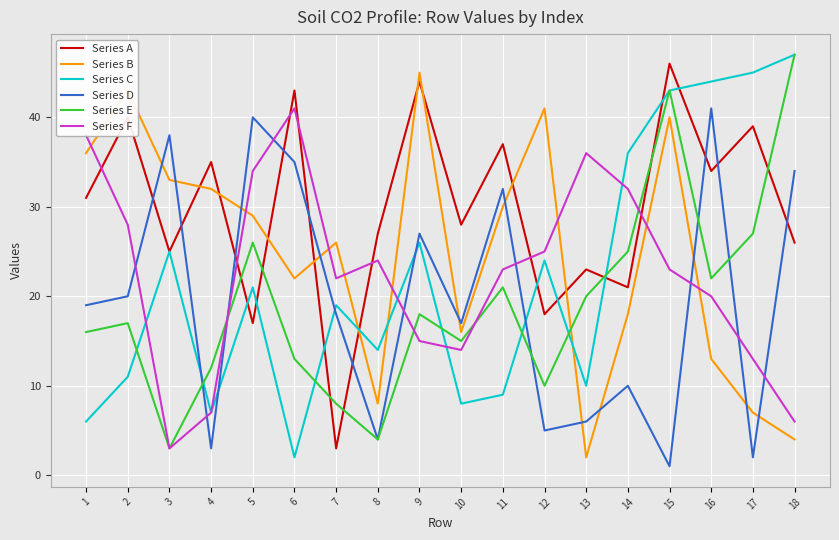

At 13, list the series in order from largest to smallest.

Series F, Series A, Series E, Series C, Series D, Series B